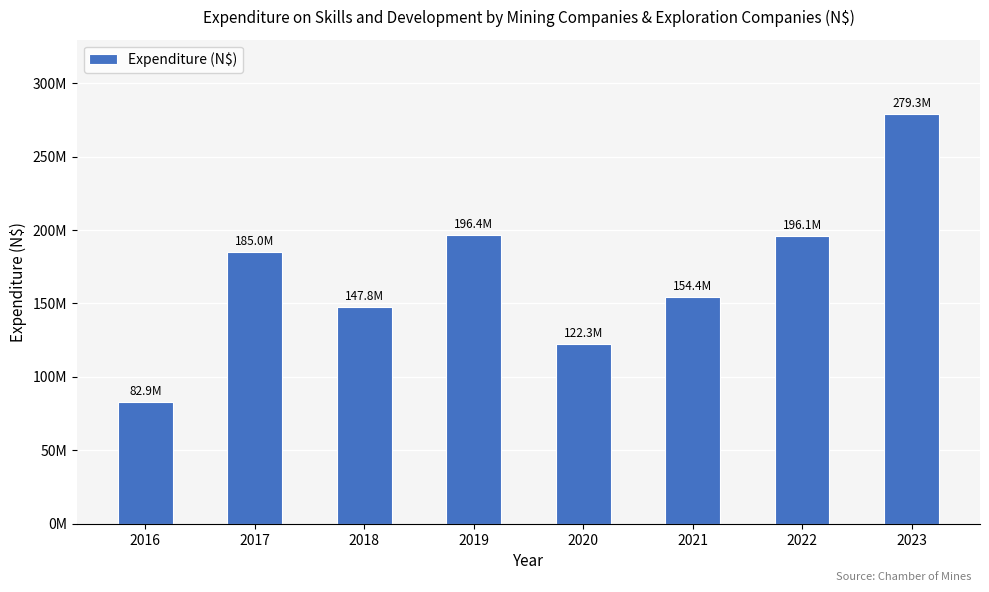

Does the chart contain any negative values?

No